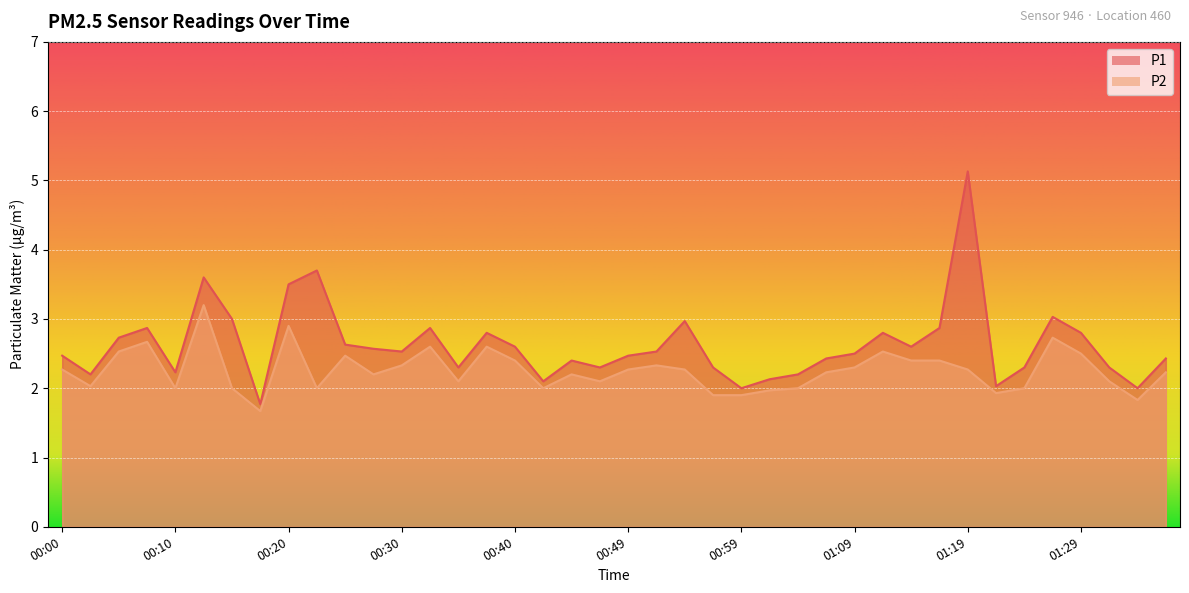

What is the sum of all P1 values?

105.0